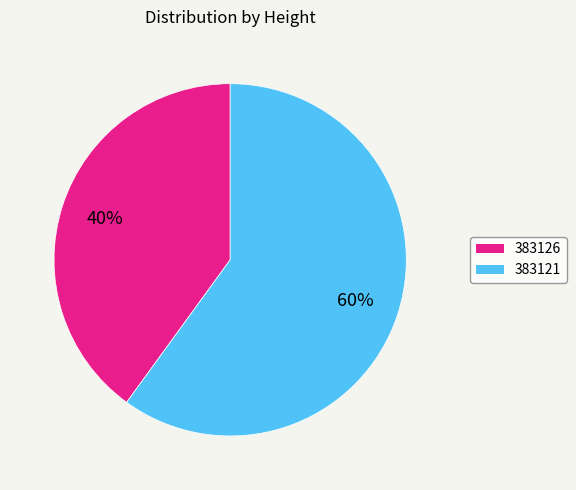

To the nearest percent, what is the difference between the largest and smallest slice percentages?

20%